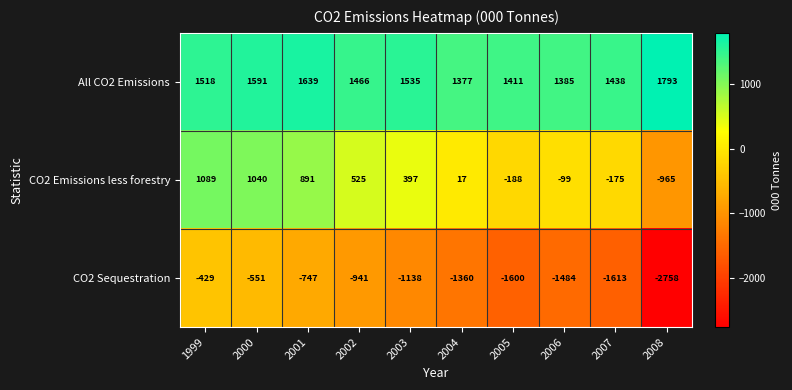

Is it true that CO2 Emissions less forestry equals -175 at 2007?

True